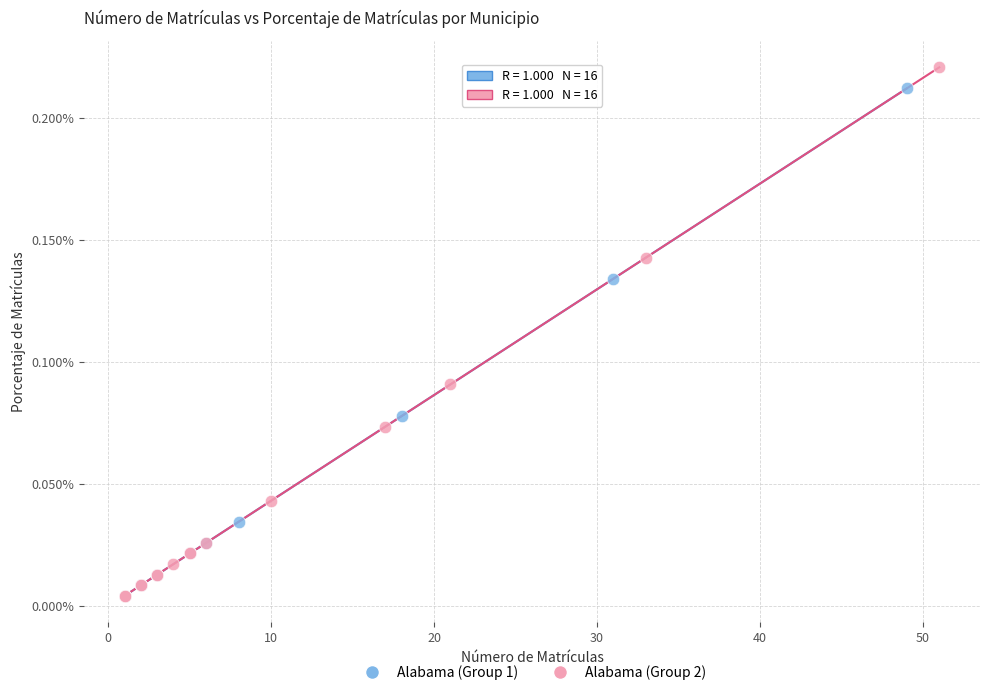

Which series has the largest Y range (max minus min)?

Alabama (Group 2)